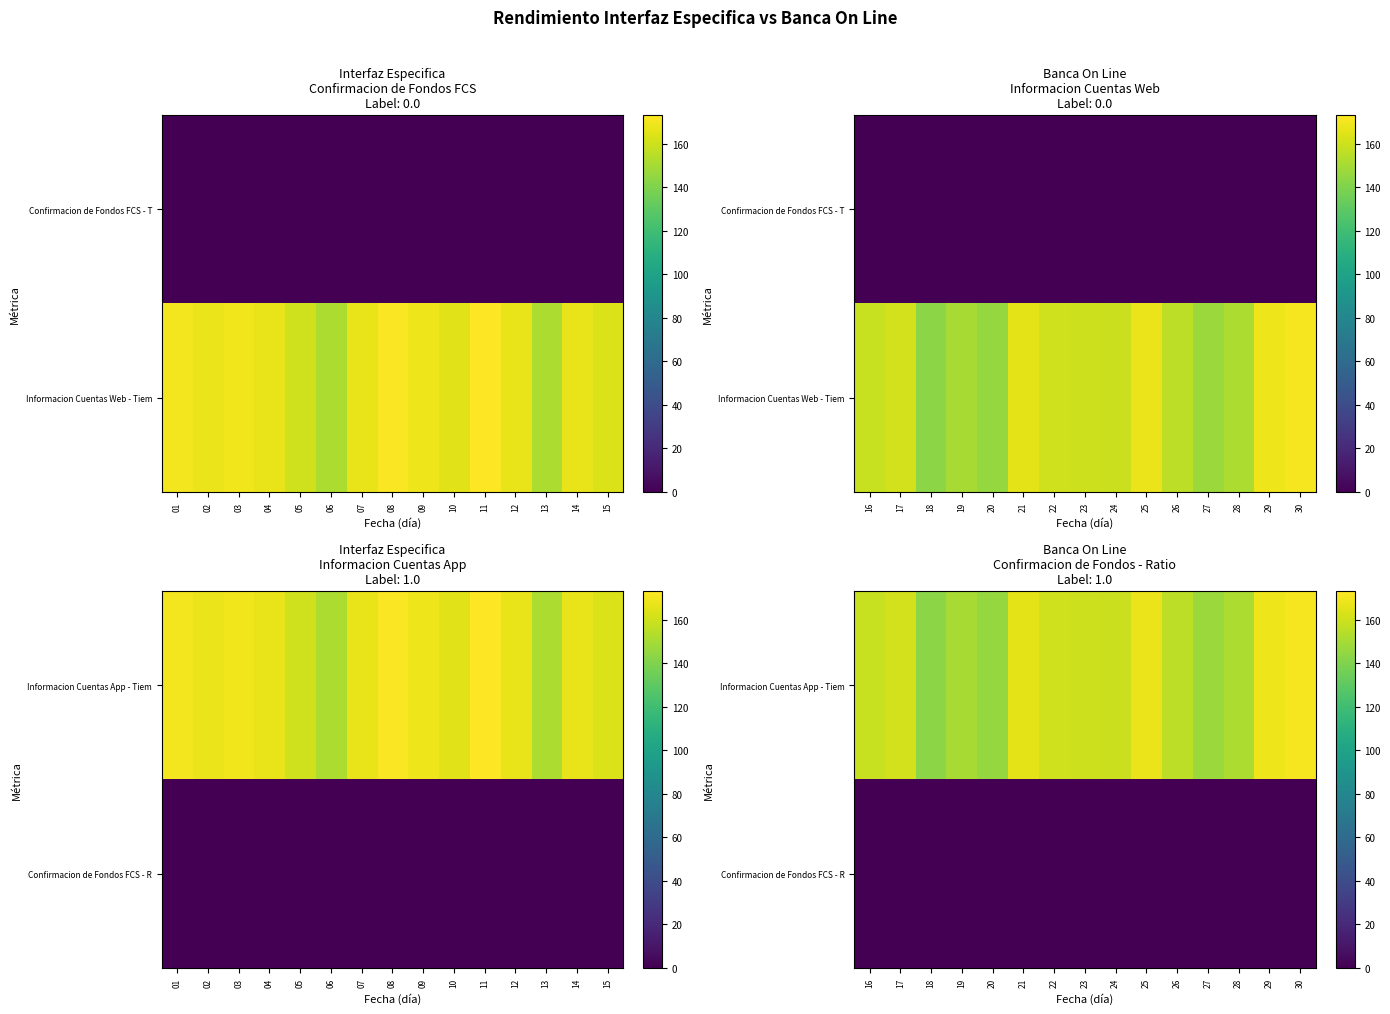

How many distinct data groups are displayed?

2